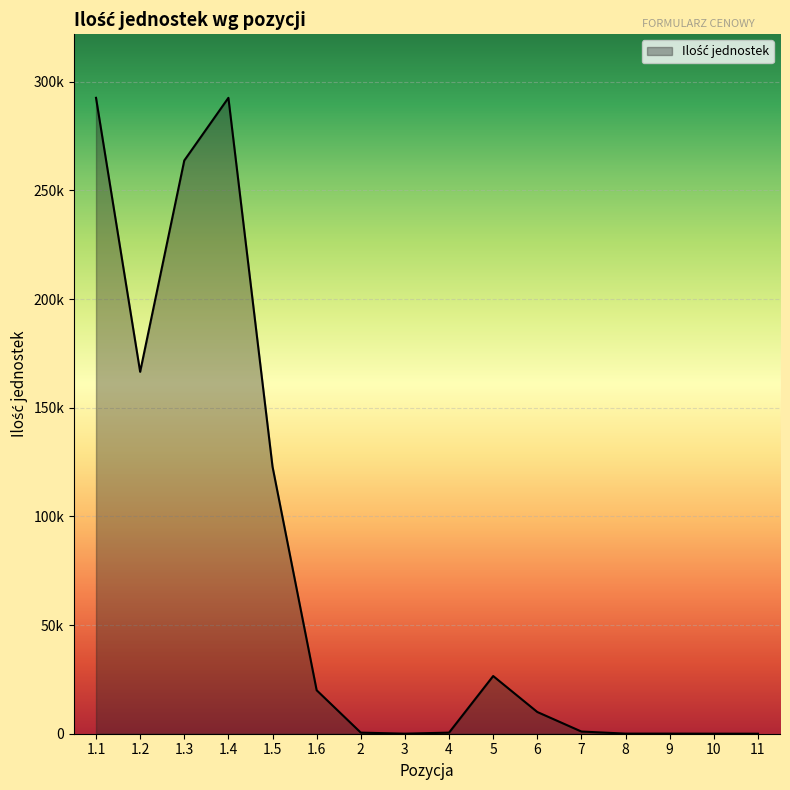

List the labels in order of value, largest first.

1.1, 1.4, 1.3, 1.2, 1.5, 5, 1.6, 6, 7, 2, 4, 8, 9, 3, 10, 11